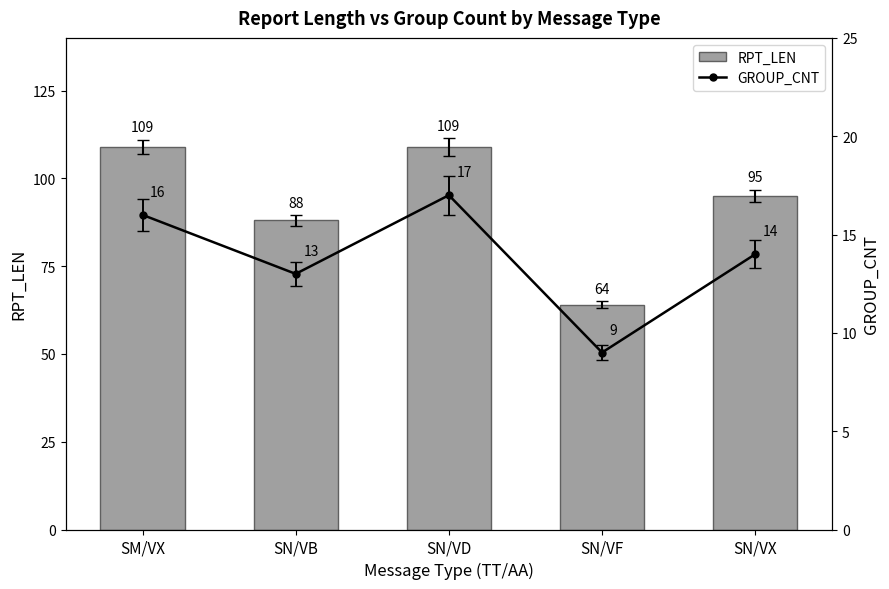

The GROUP_CNT series shows 18 at SN/VB. True or false?

False